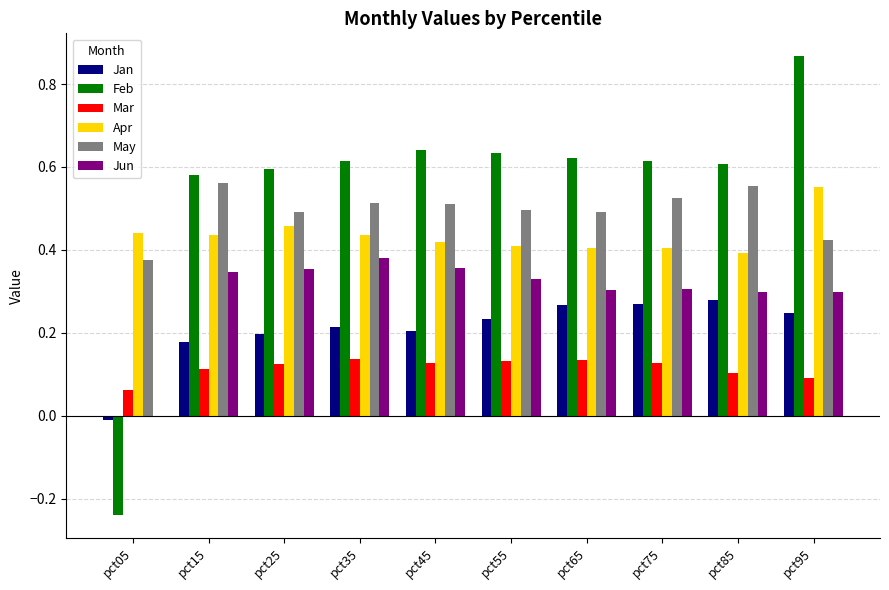

The May series shows 0.8 at pct45. True or false?

False